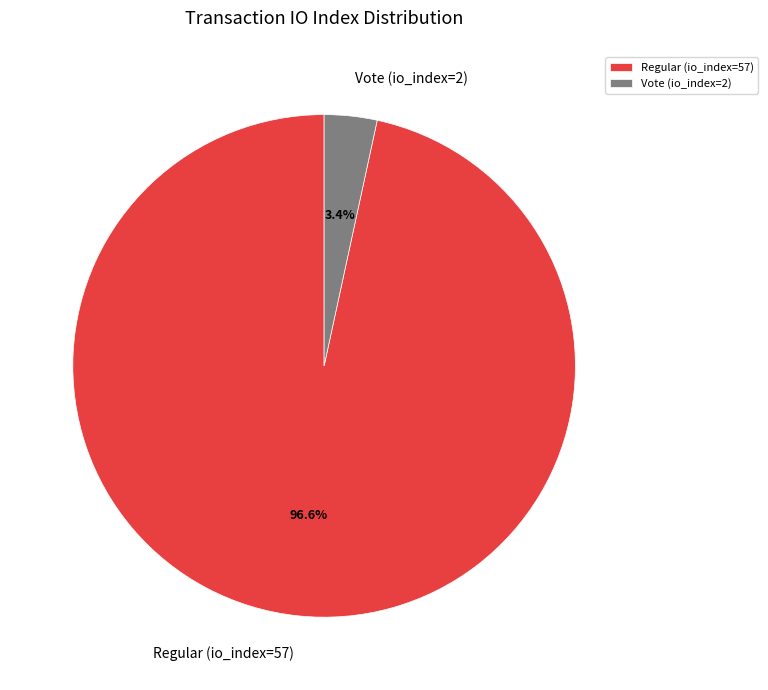

Between Regular (io_index=57) and Vote (io_index=2), which is larger?

Regular (io_index=57)